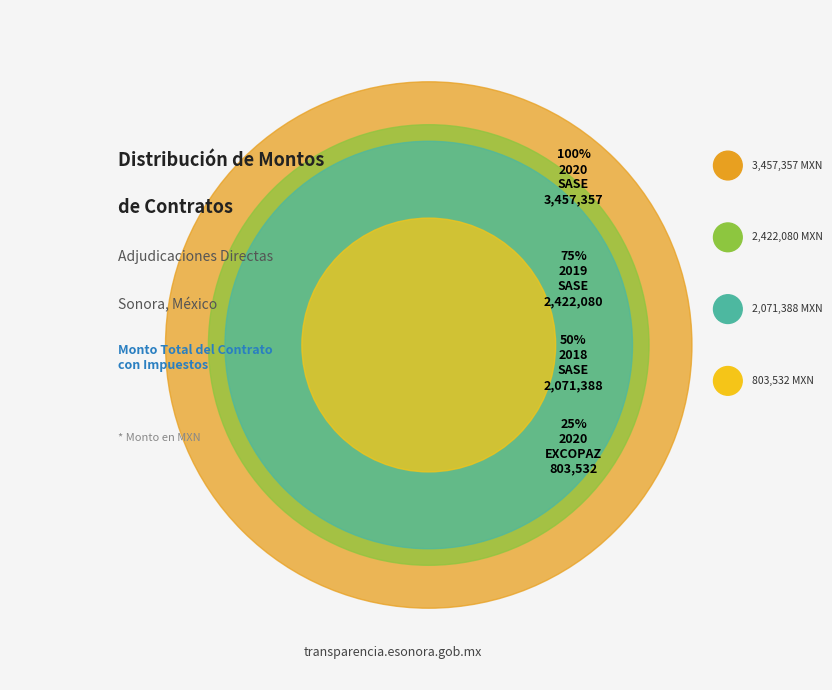

Which has a higher value, 2018-08-07 (Corporativo SASE) or 2020-04-20 (Corporativo SASE)?

2020-04-20 (Corporativo SASE)